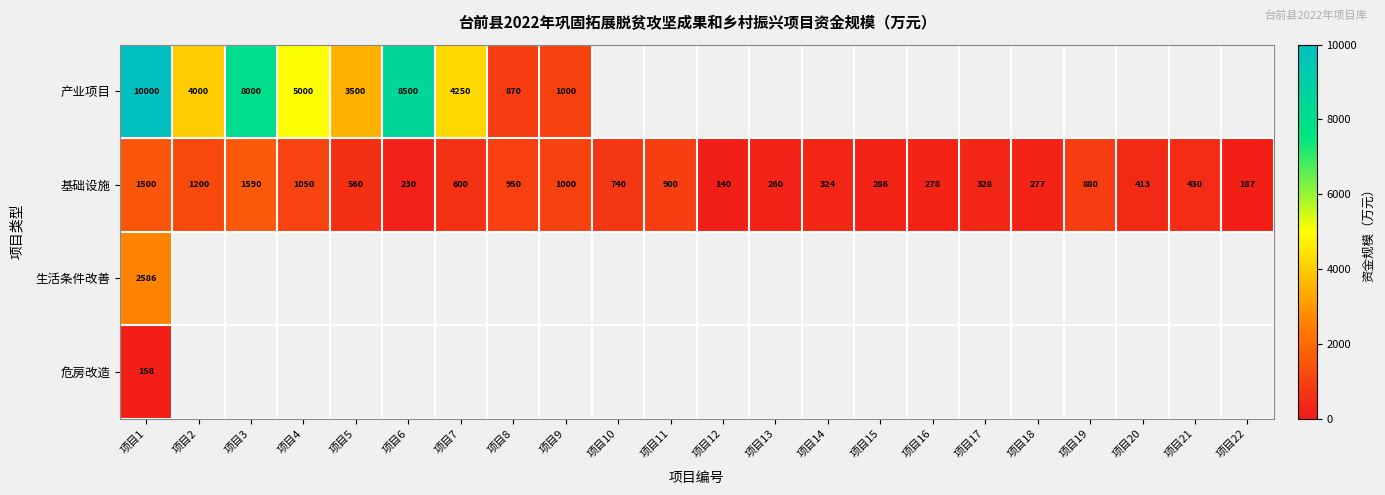

The 产业项目 series shows 1000 at 项目9. True or false?

True